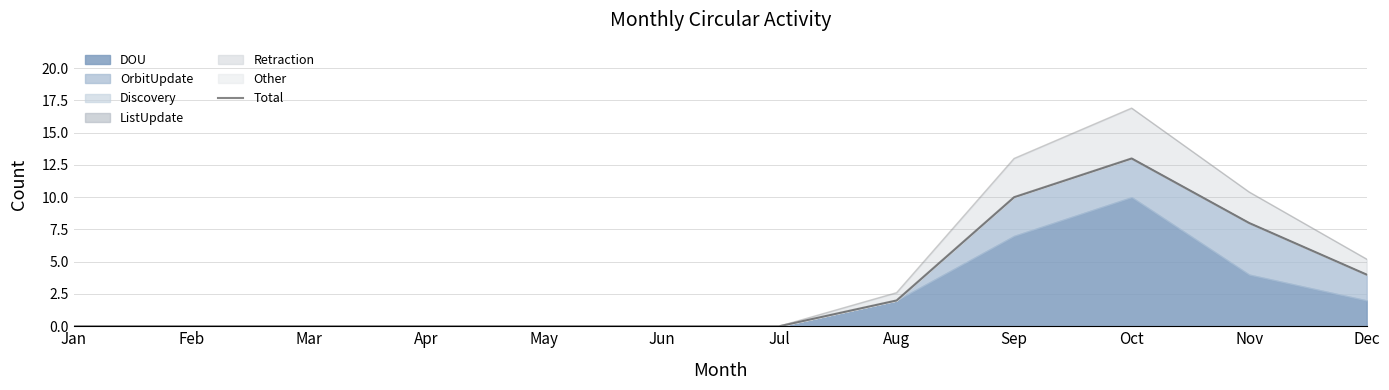

What is the average value?

3